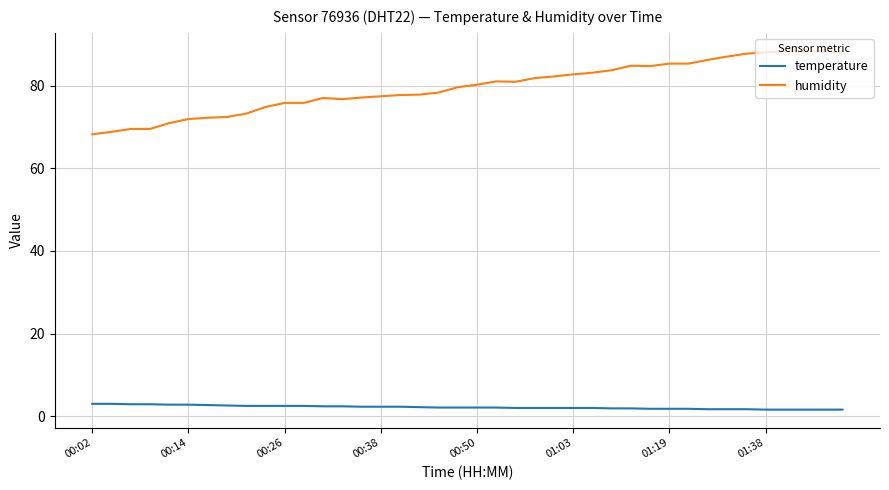

Rank the series by their maximum value, from lowest to highest.

temperature, humidity